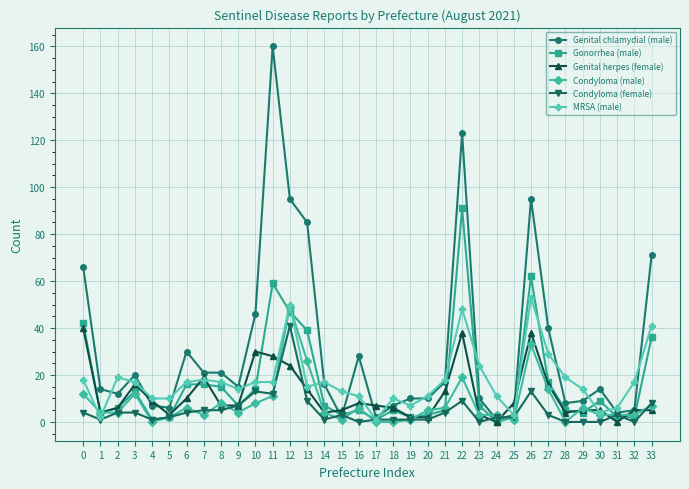

At which category does Condyloma (female) reach its first local valley?

1